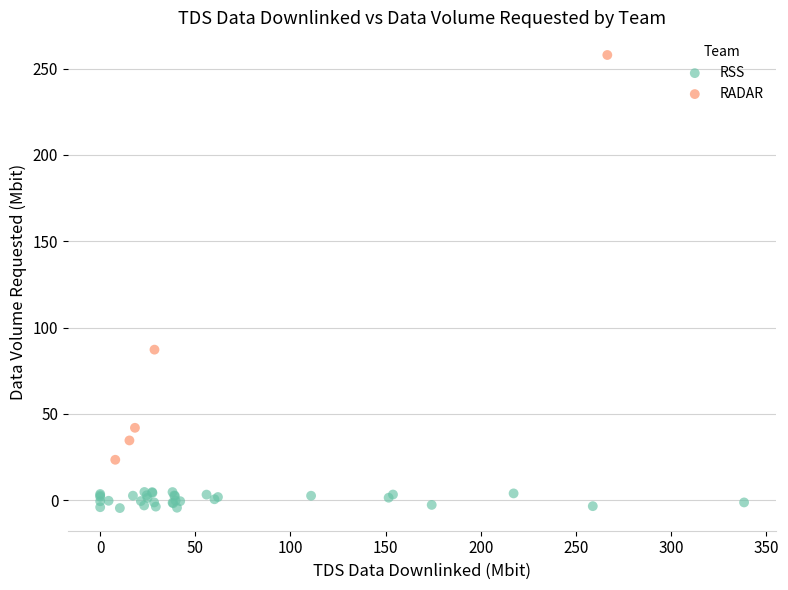

Which series has the widest spread of Y values?

RADAR